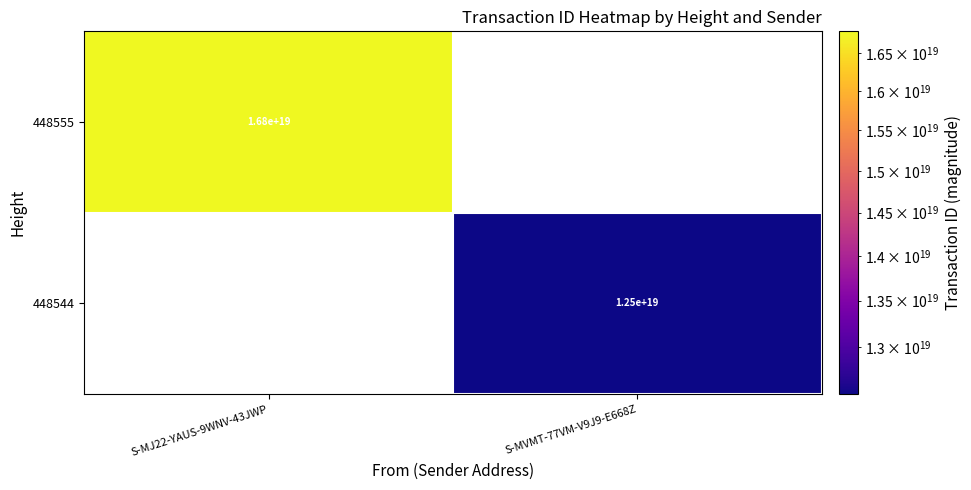

Is it true that 448555 equals 16800000000000000000 at S-MJ22-YAUS-9WNV-43JWP?

True